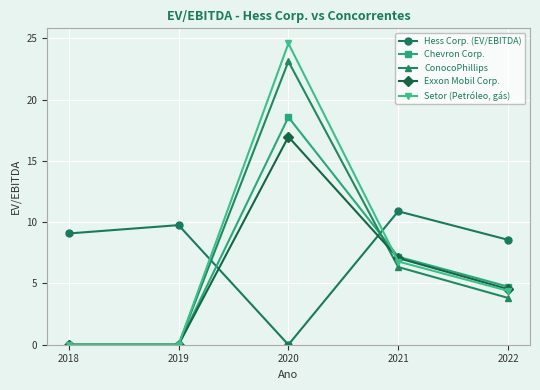

Which series has the widest spread of values?

Setor (Petróleo, gás)